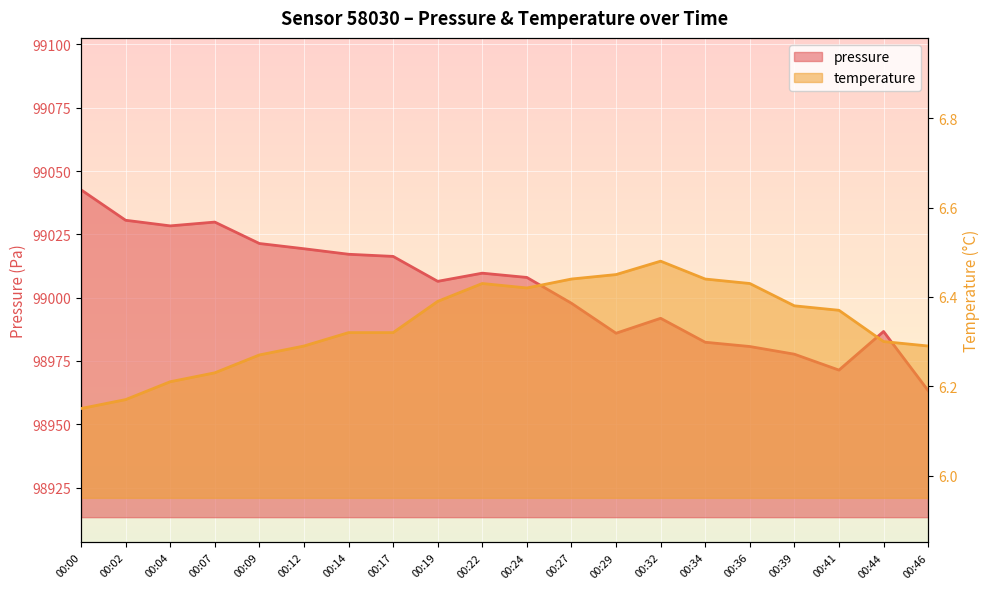

What is the spread (max minus min) of values at 00:24?

99001.6